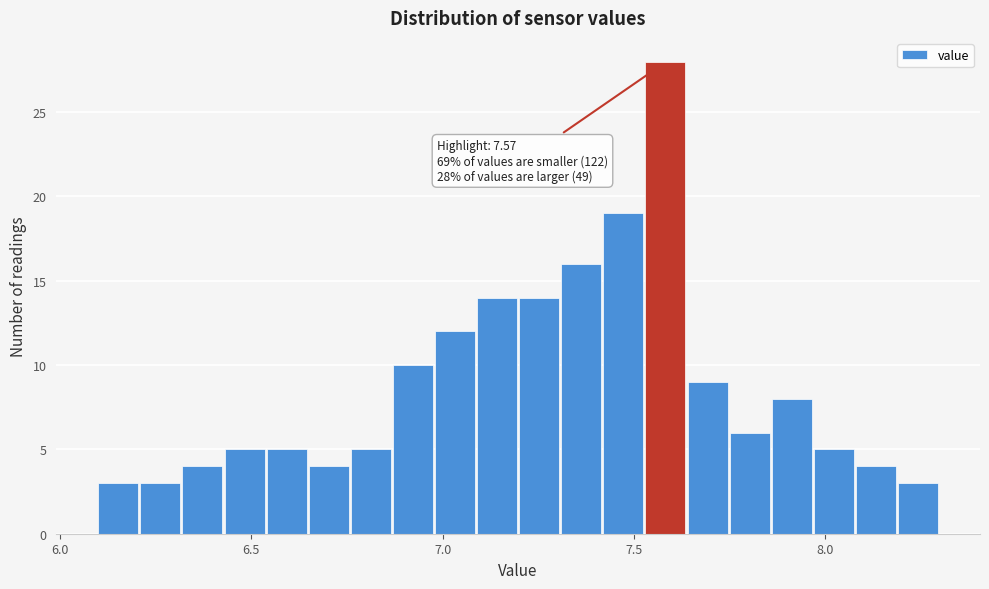

Around what value on the x-axis is the tallest bar? Give the approximate position of its centre, as read against the axis.

7.60